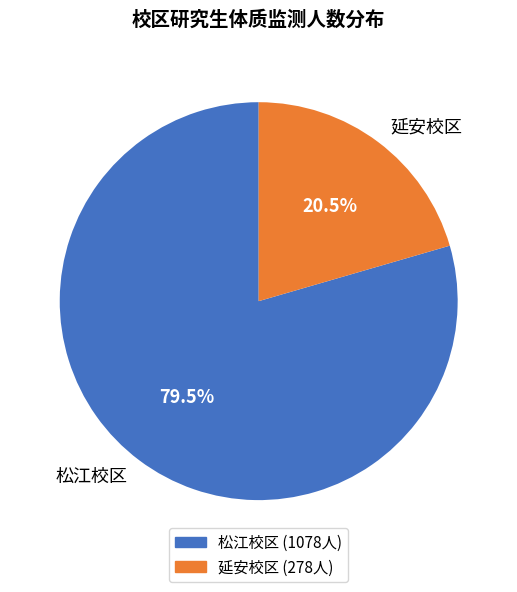

What is the ratio of the value at 松江校区 to the value at 延安校区?

3.9